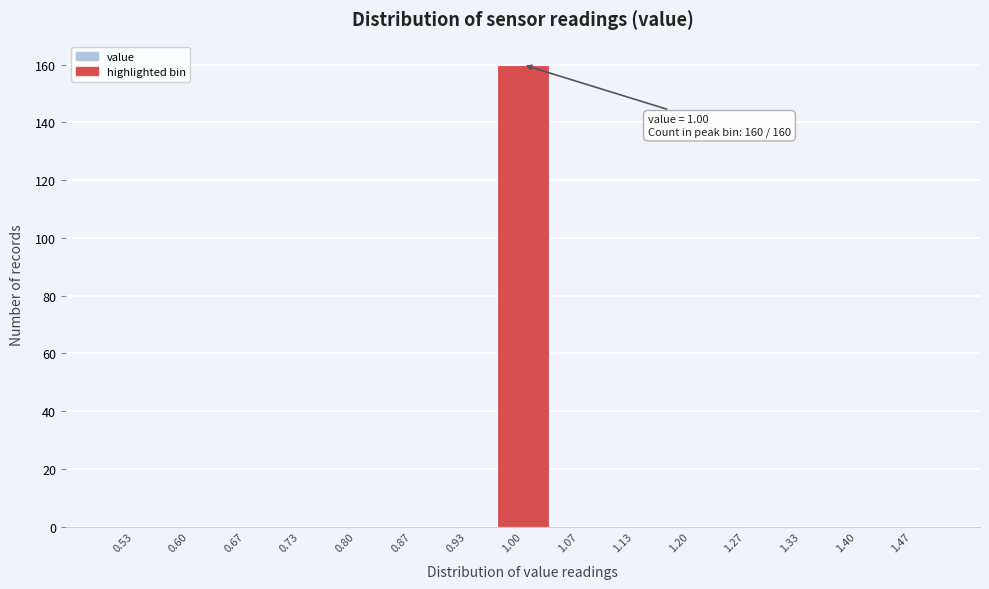

Over which range of the x-axis is the bar tallest?

0.97 to 1.03